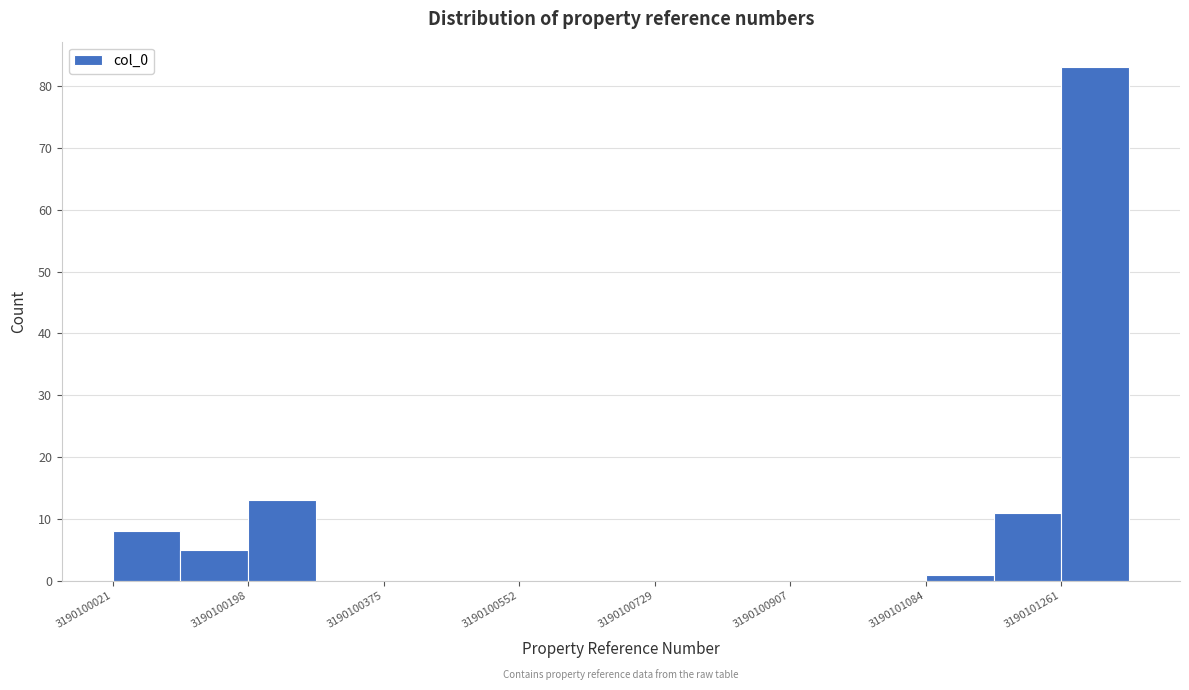

How tall is the bar that spans 3190101260 to 3190101360 on the x-axis? Neither the bar edges nor the heights are printed on the chart, so give them approximately, as read against the axes.

83